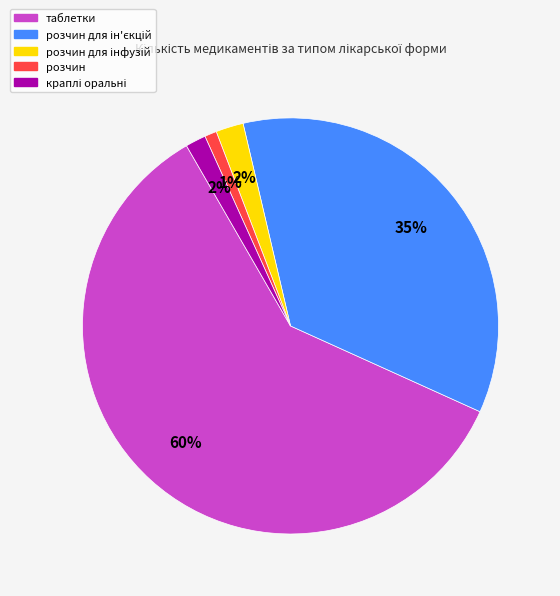

Is there any slice that represents more than half of the pie?

Yes